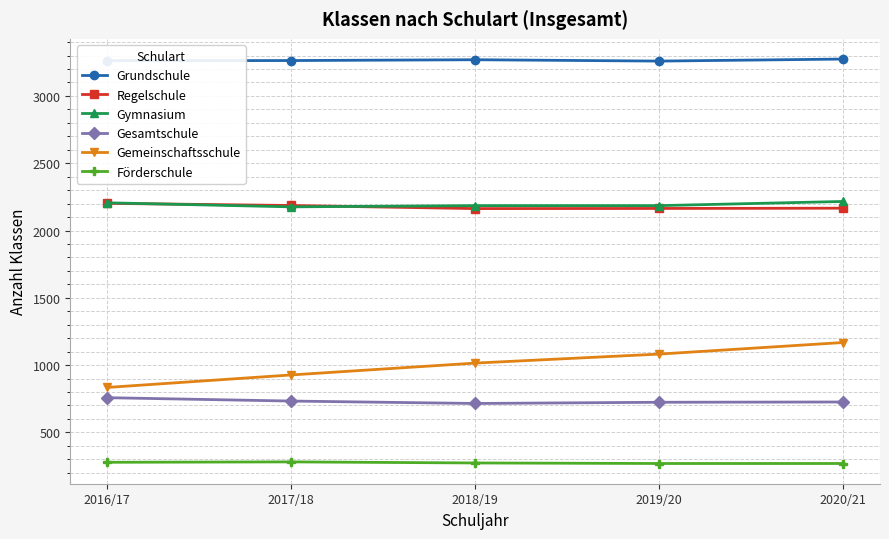

True or false: Grundschule and Gymnasium intersect in this chart.

False